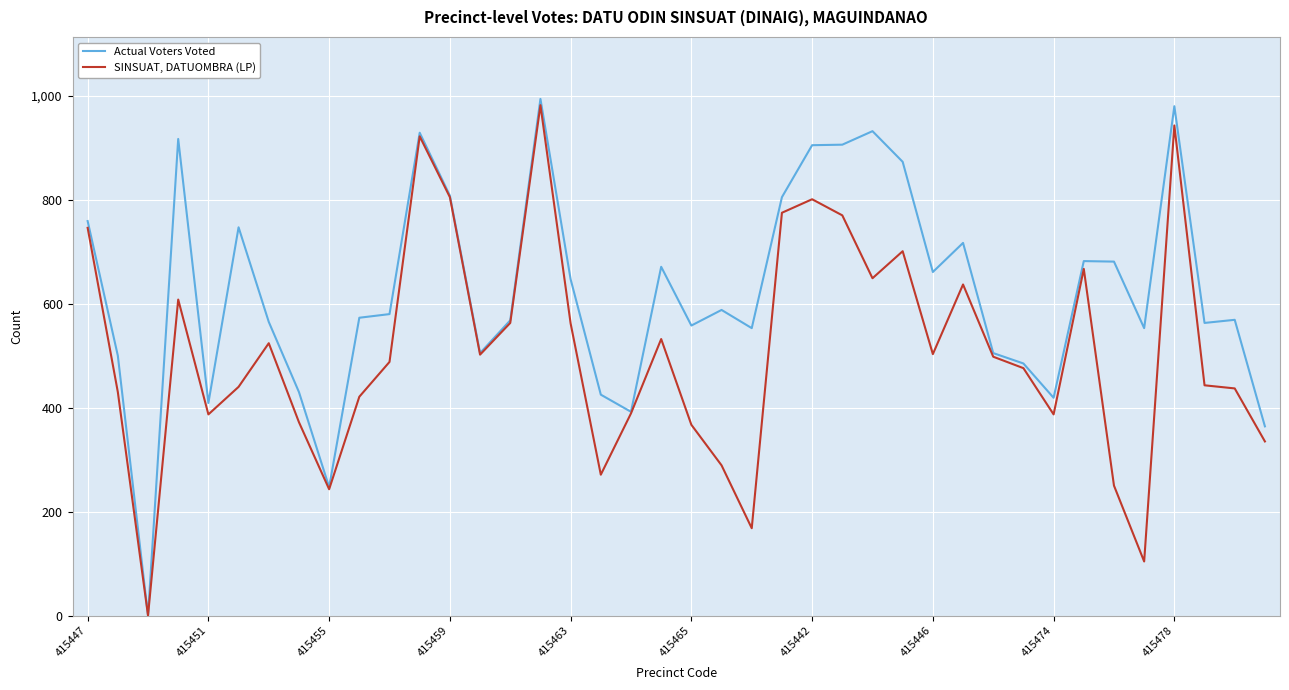

Which series has the widest spread of values?

Actual Voters Voted